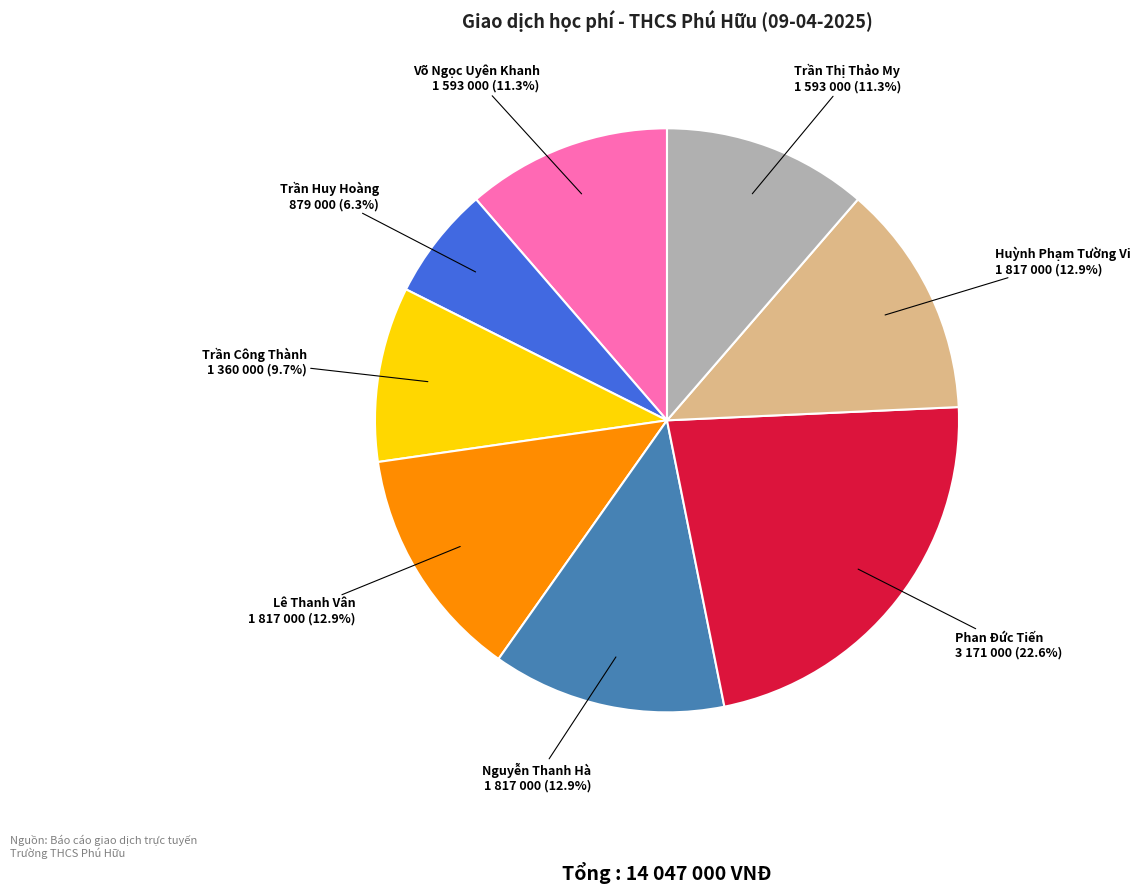

Does any single category account for the majority?

No